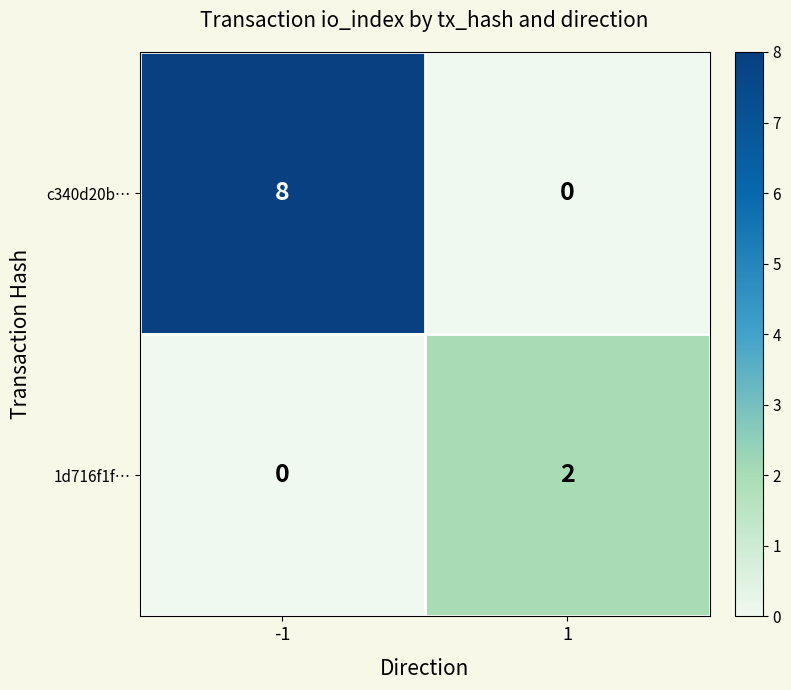

Reading right to left, transcribe all the data shown in this chart.

c340d20b…: 0	8
1d716f1f…: 2	0